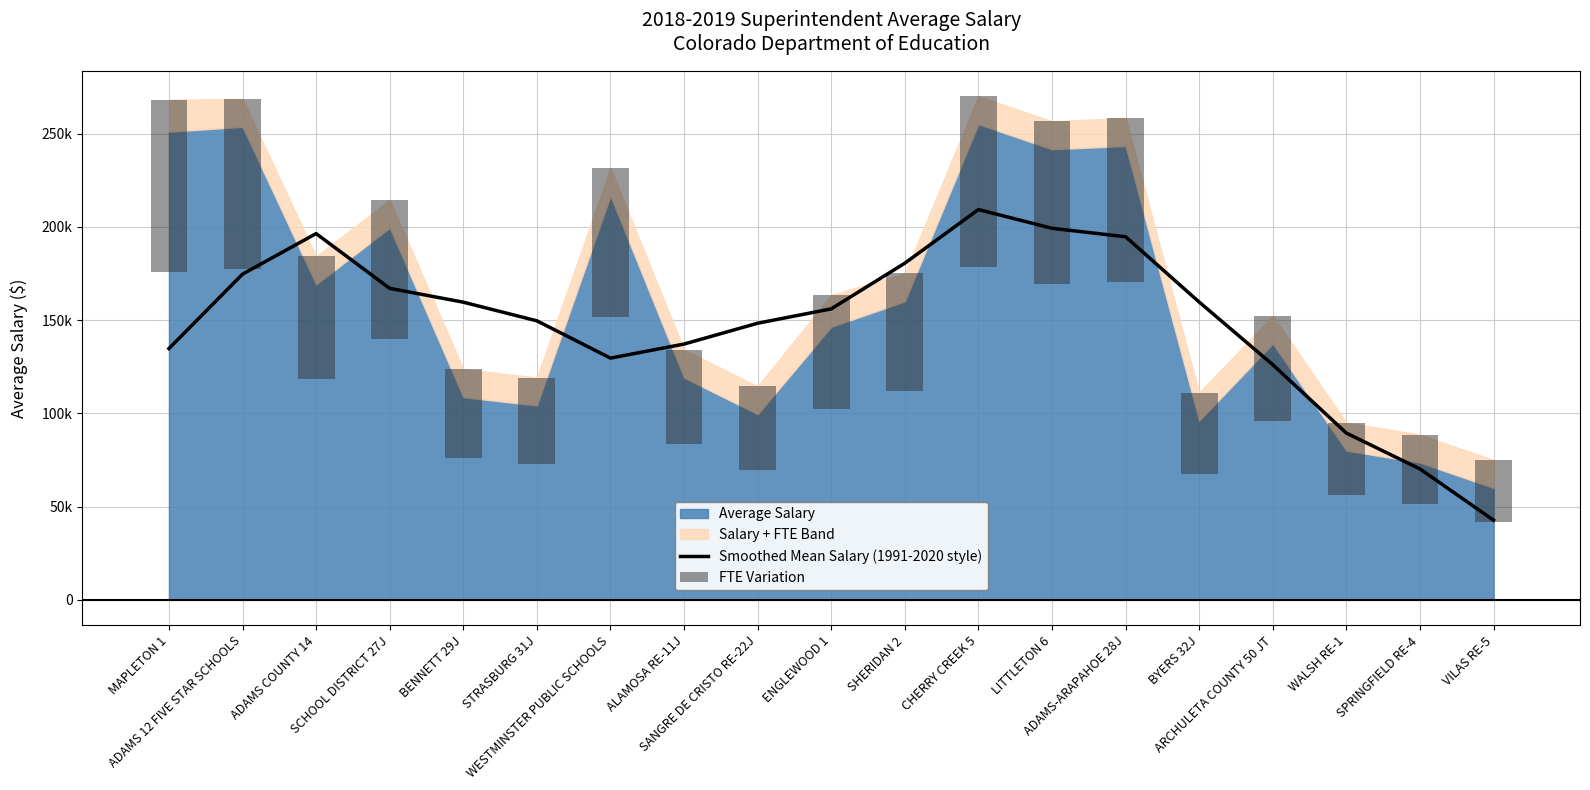

What is the value of the FTE Variation bar at the 19th from the left?

33000.0